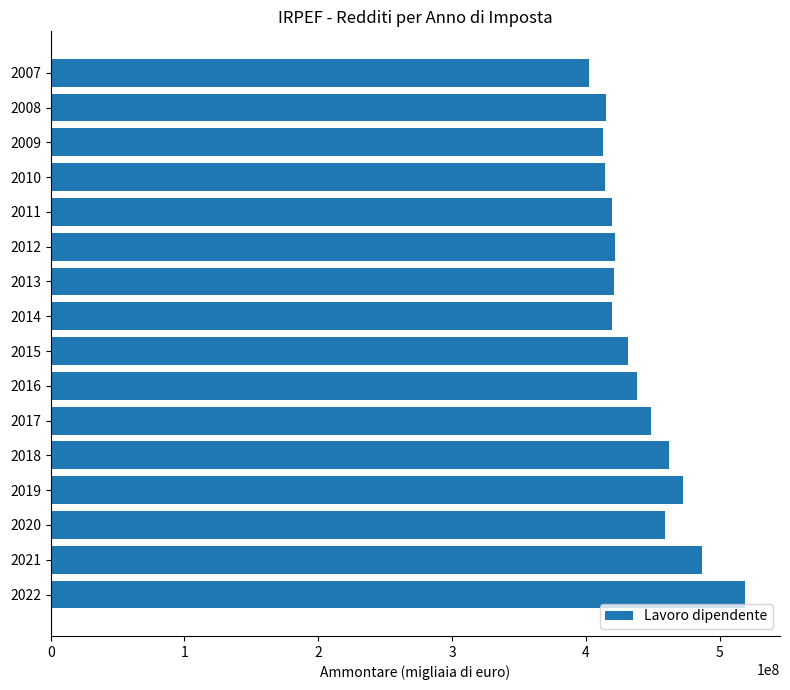

How many distinct data groups are displayed?

1